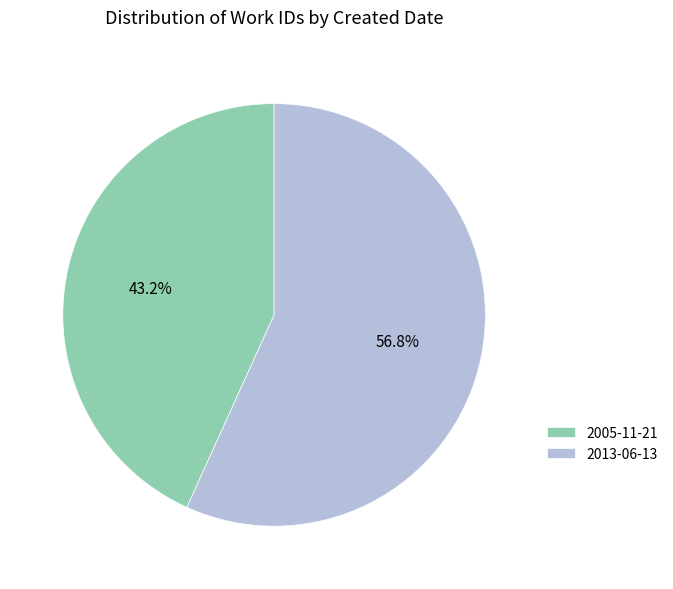

Which has a higher value, 2013-06-13 or 2005-11-21?

2013-06-13